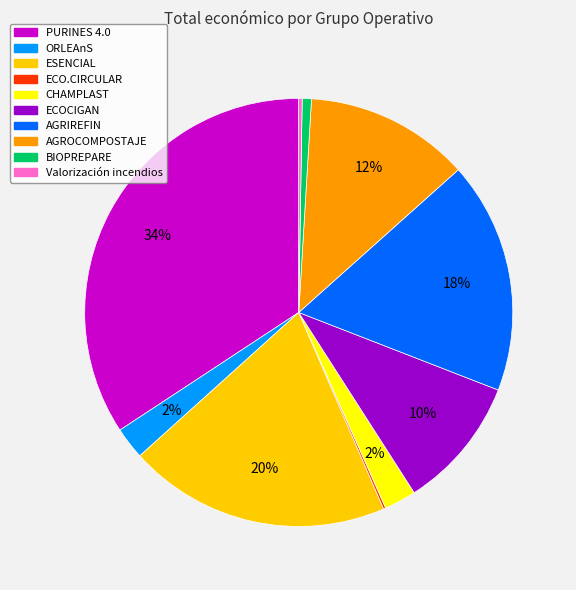

Which has a higher value, AGRIREFIN or ESENCIAL?

ESENCIAL